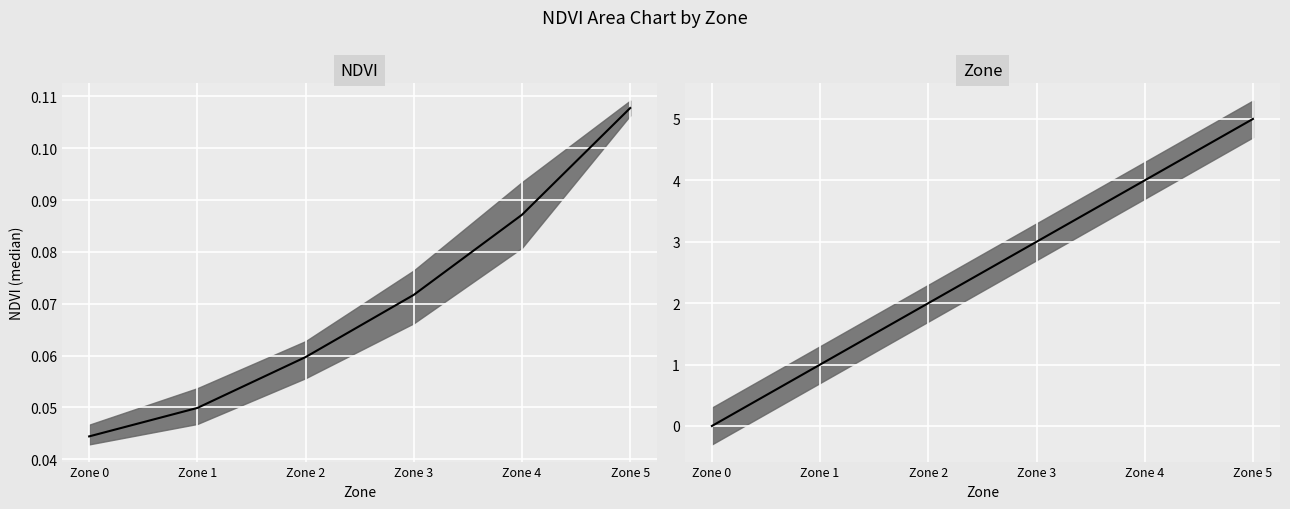

Rank the categories by value from highest to lowest.

Zone 5, Zone 4, Zone 3, Zone 2, Zone 1, Zone 0